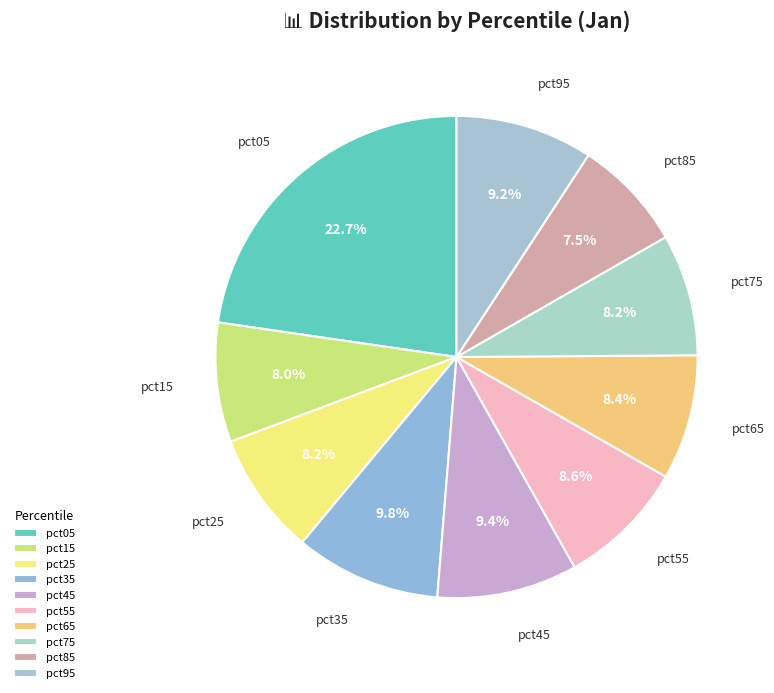

The pct15 slice represents 8% of the pie. True or false?

True